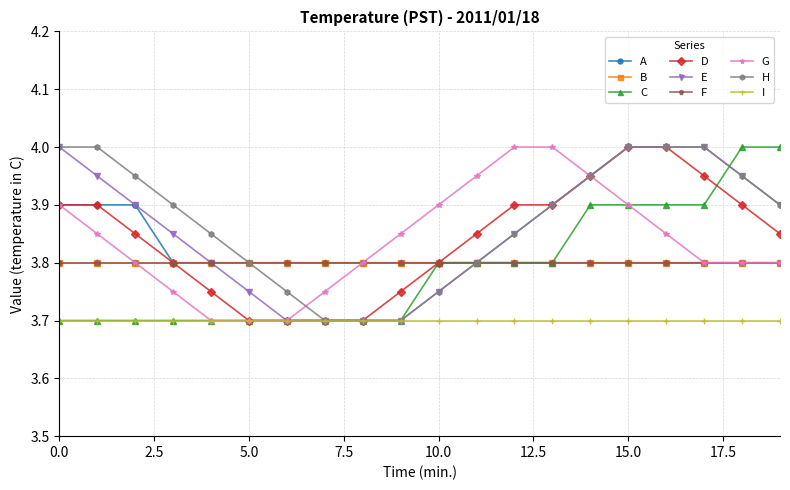

Which series ends up on top after the final intersection of C and H?

C